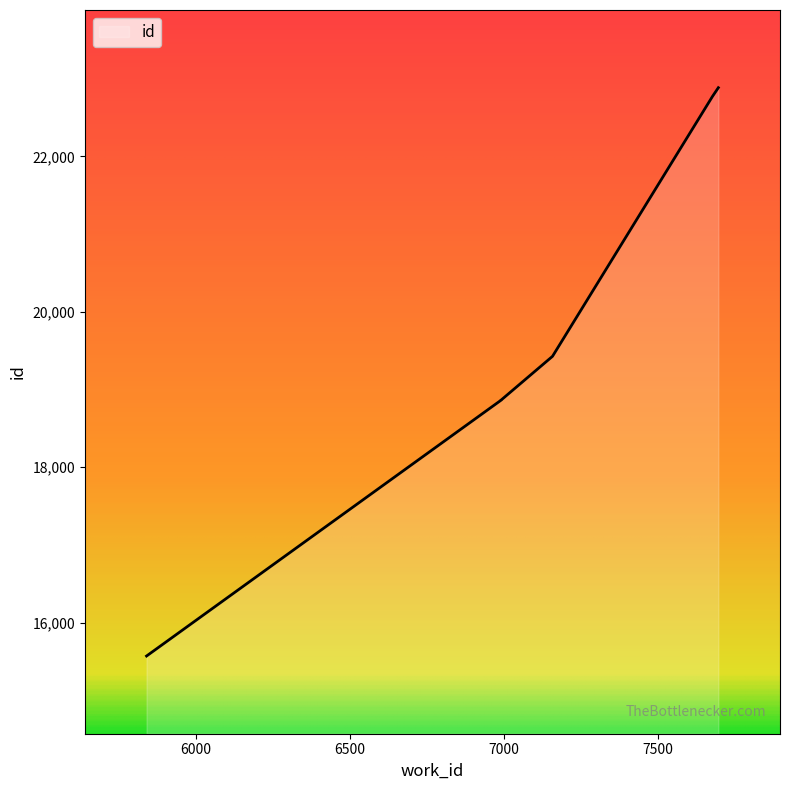

Which label corresponds to the largest value in the chart?

7695